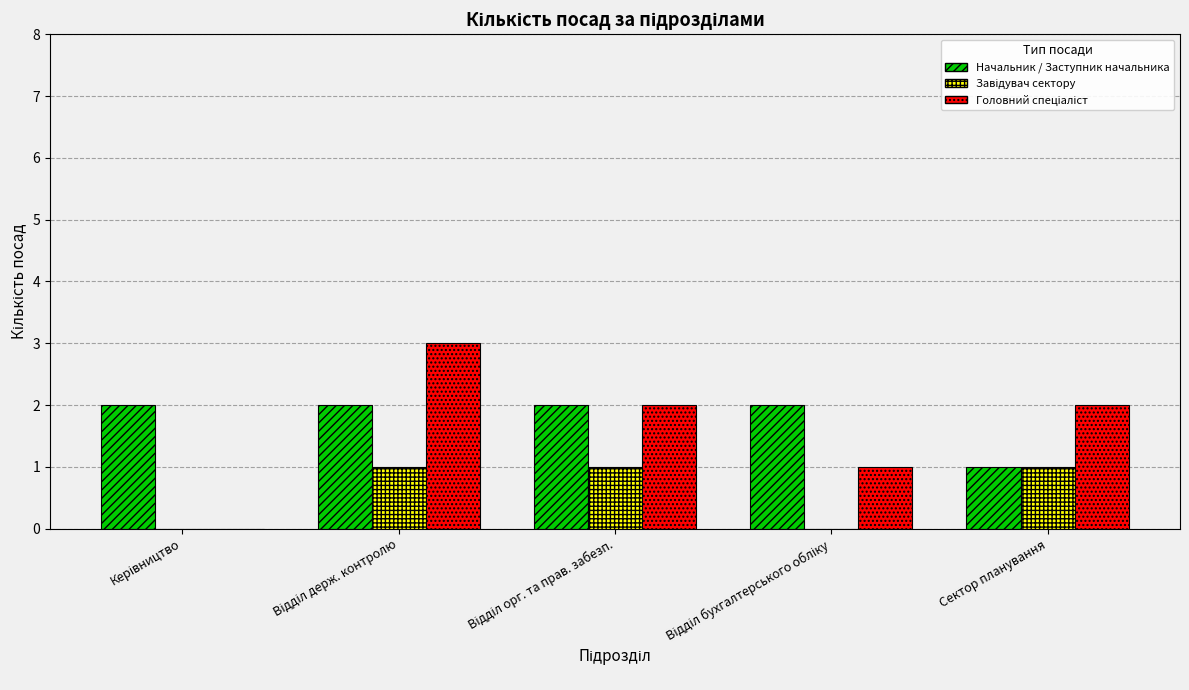

What is the total value across all series at Сектор планування?

4